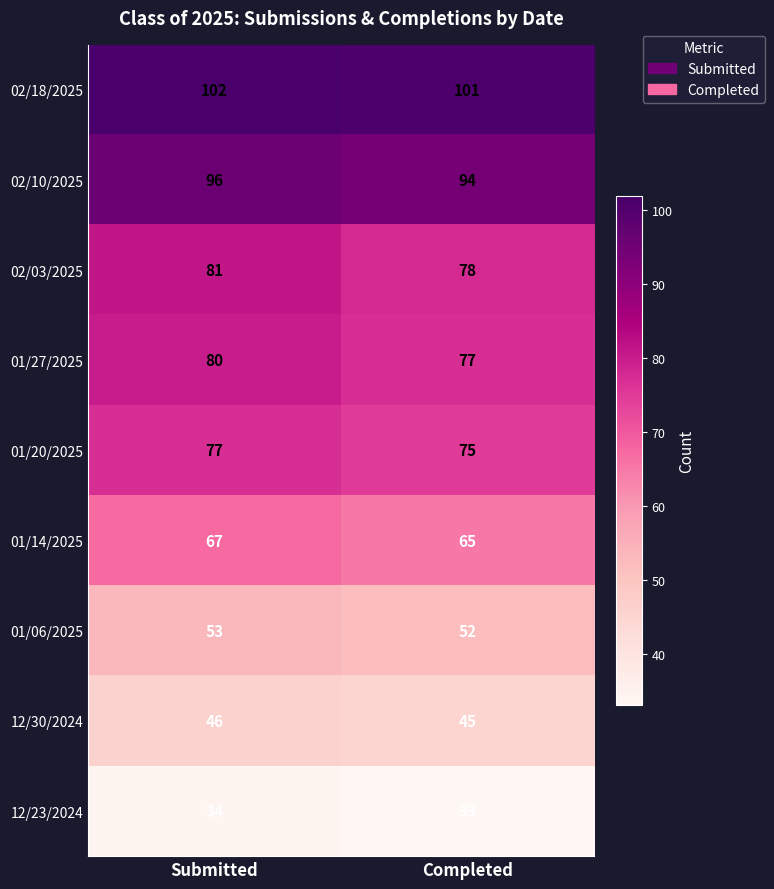

At which label is 02/03/2025 closest to 79?

Completed